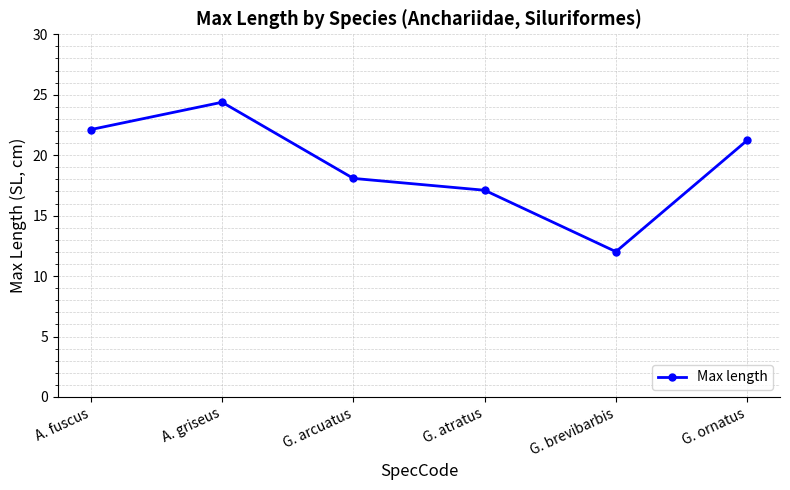

What is the sum of all values?

114.9